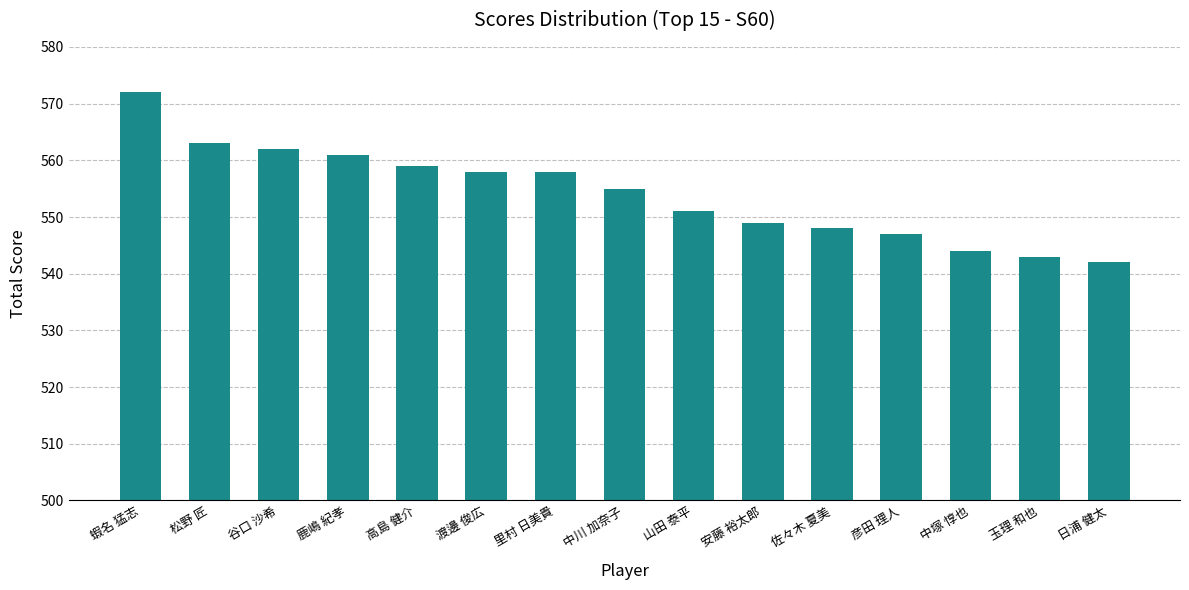

True or false: the data shows 321 at 安藤 裕太郎.

False